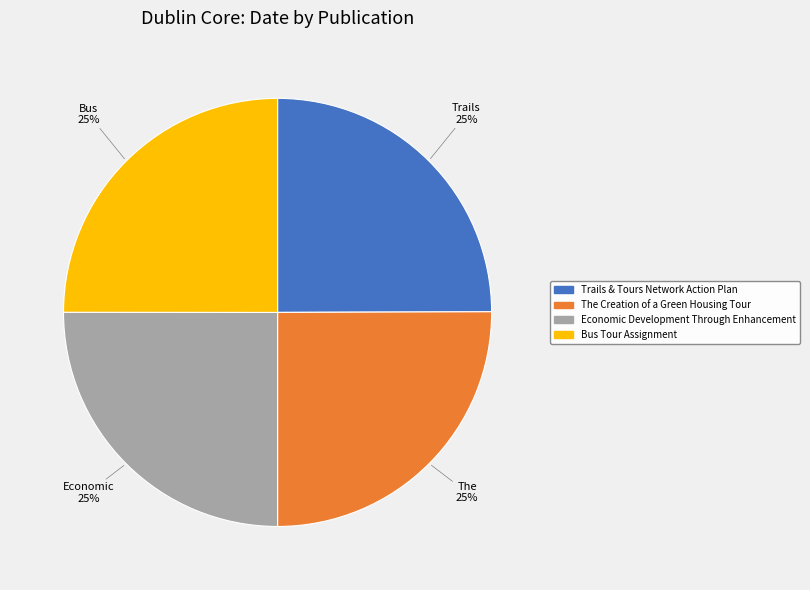

The Trails & Tours Network Action Plan slice represents 25% of the pie. True or false?

True